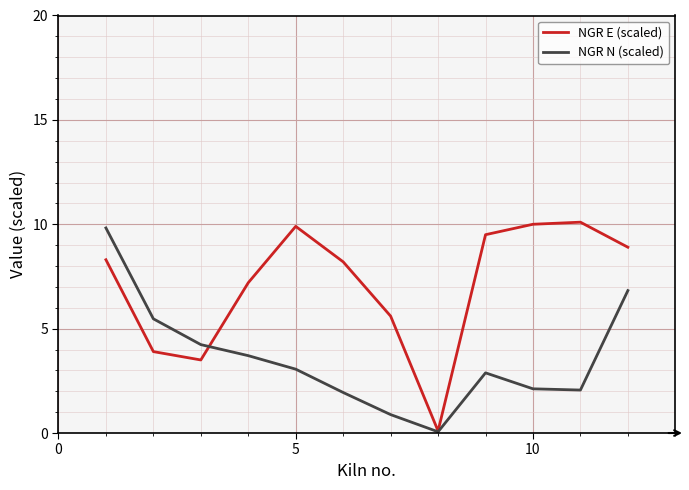

Which series has the largest total across all categories?

NGR E (scaled)